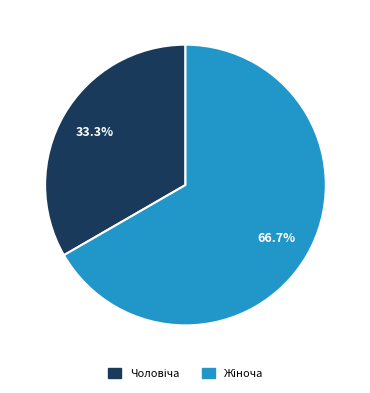

How many segments does this pie chart have?

2